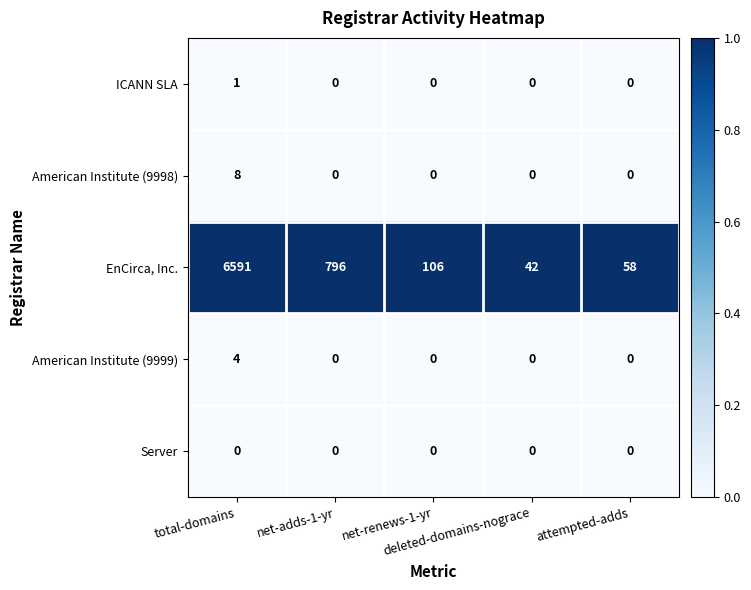

List the series in order of their peak value, highest first.

EnCirca, Inc., American Institute (9998), American Institute (9999), ICANN SLA, Server